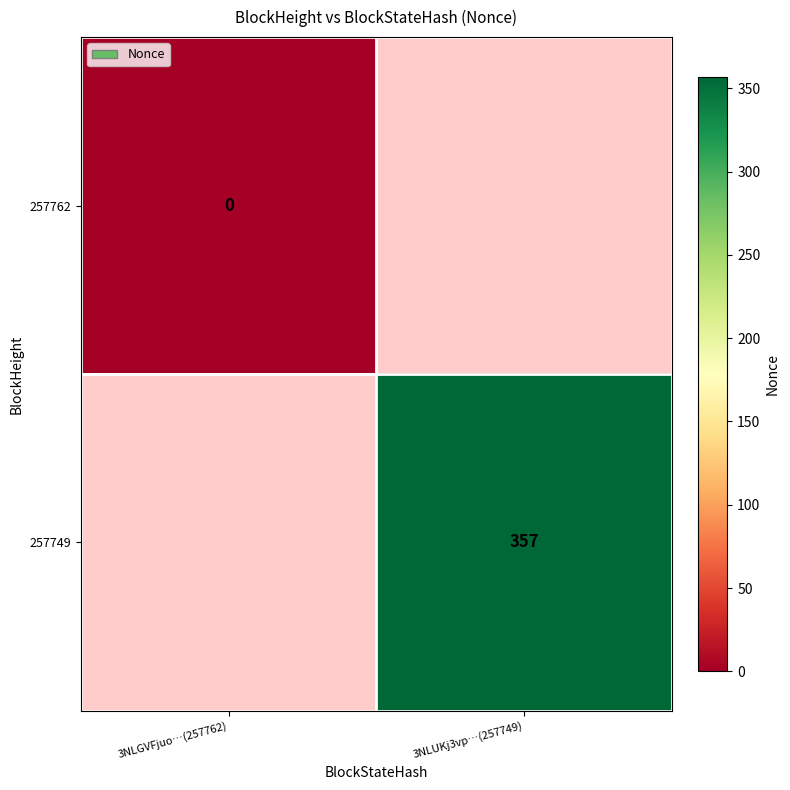

At how many categories does at least one series exceed 219?

1